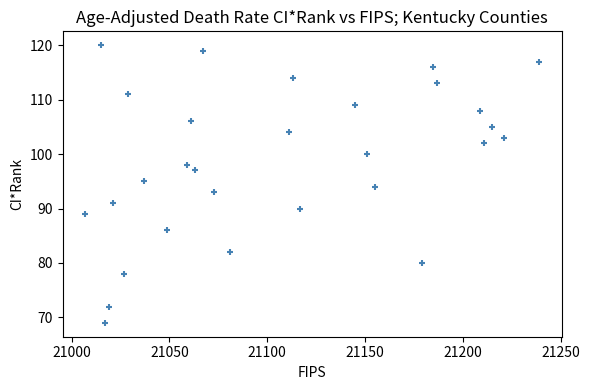

What is the range of X values (max minus min)?

232